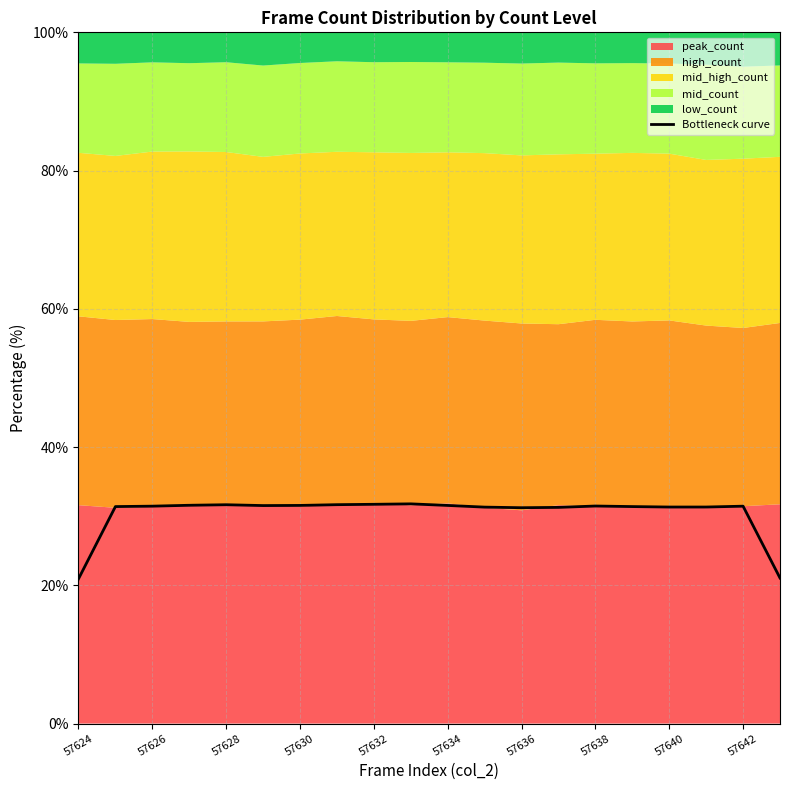

Where is the data nearest to the value 26?

19